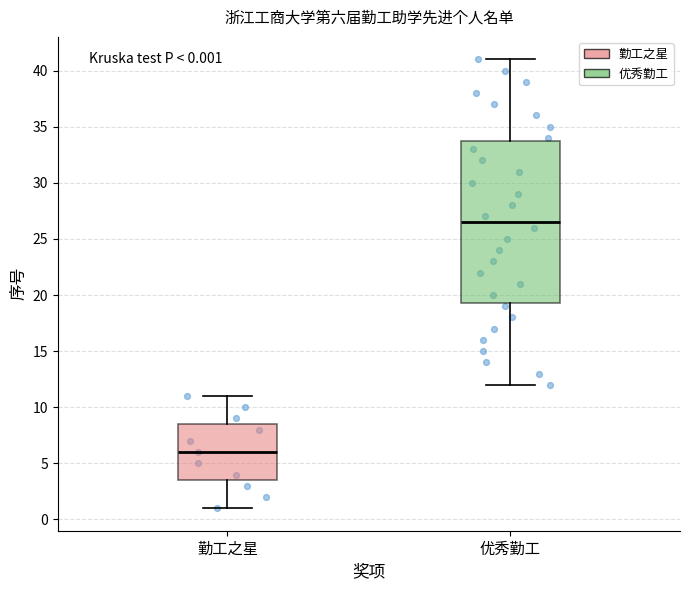

Which box's median line is the highest?

优秀勤工